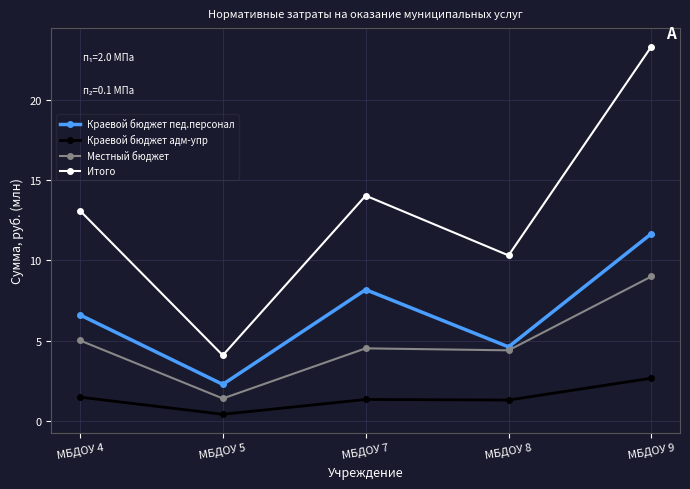

Is it true that Местный бюджет equals 9.0 at МБДОУ 9?

True